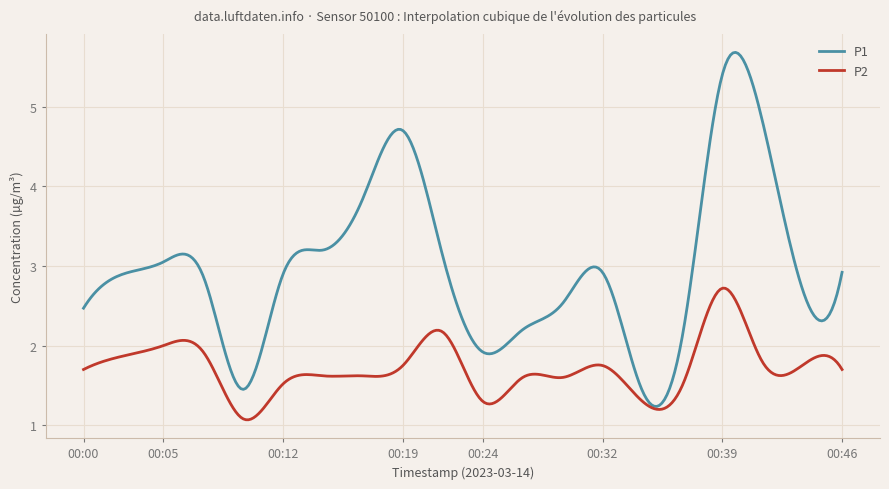

Rank the series by their maximum value, from highest to lowest.

P1, P2